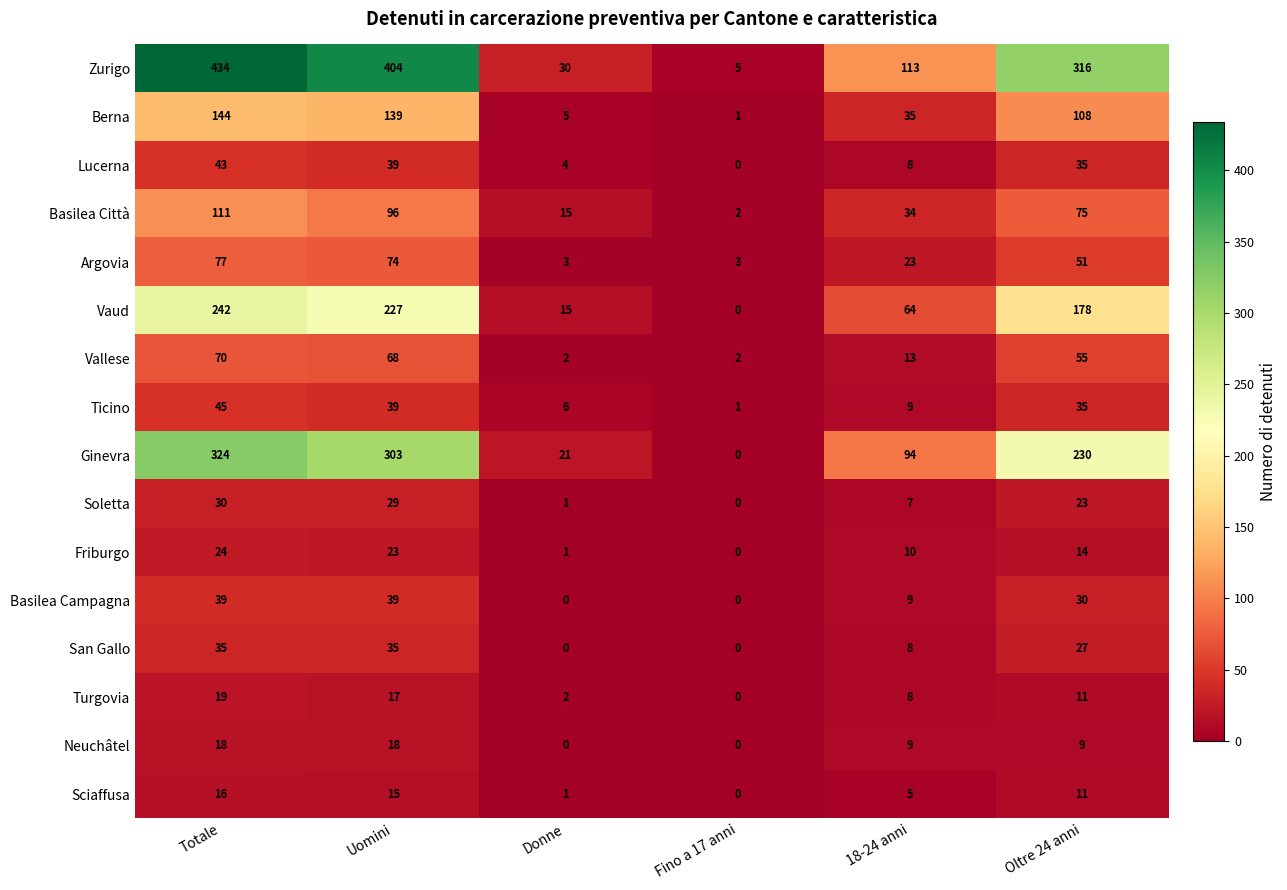

What is the difference between the highest and lowest values at 18-24 anni?

108